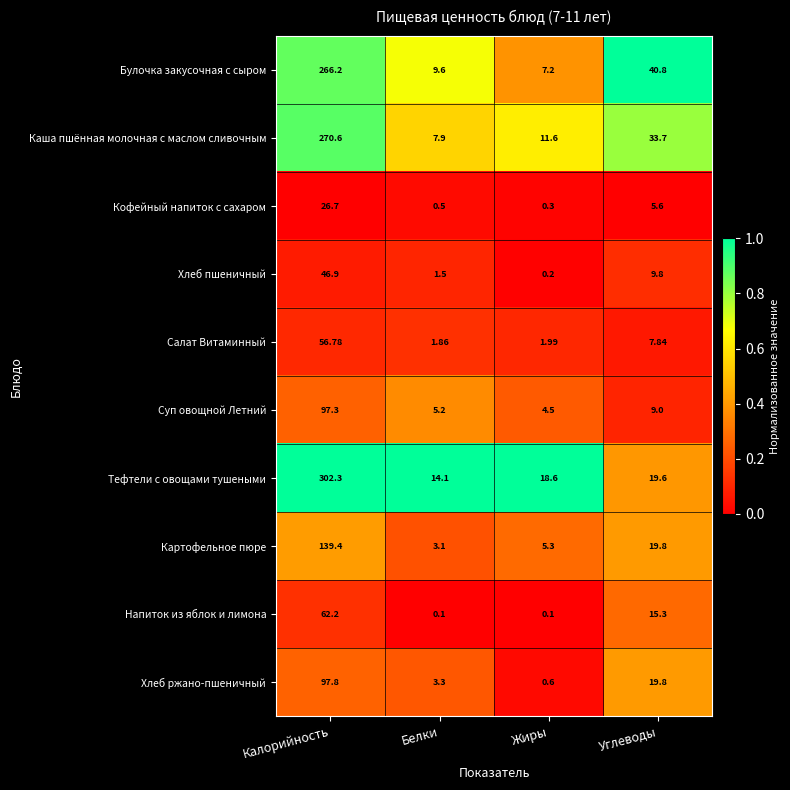

At which label is Хлеб пшеничный closest to 23?

Углеводы